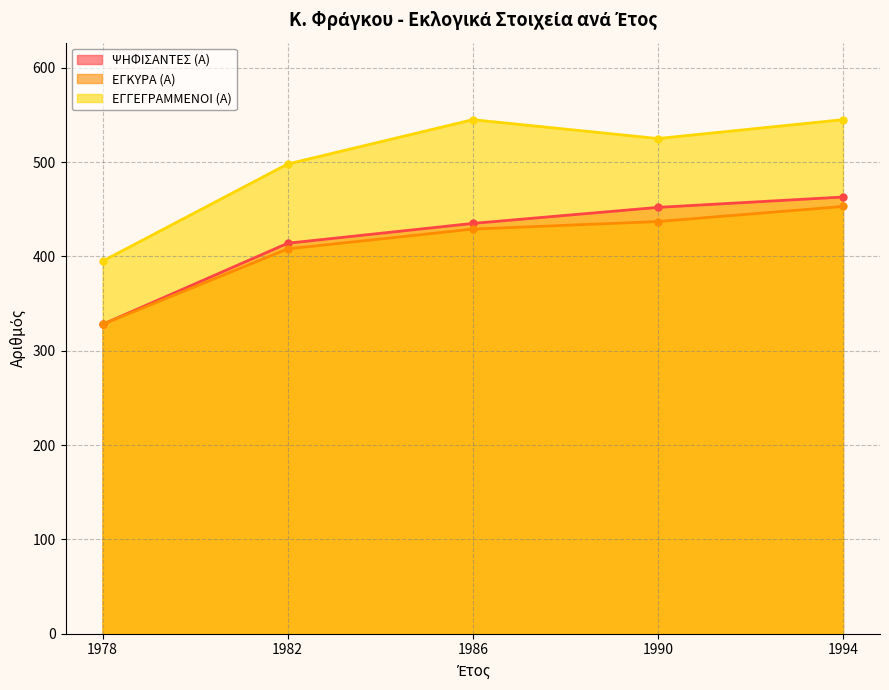

How many interior local valleys does the ΕΓΓΕΓΡΑΜΜΕΝΟΙ (Α) series have?

1